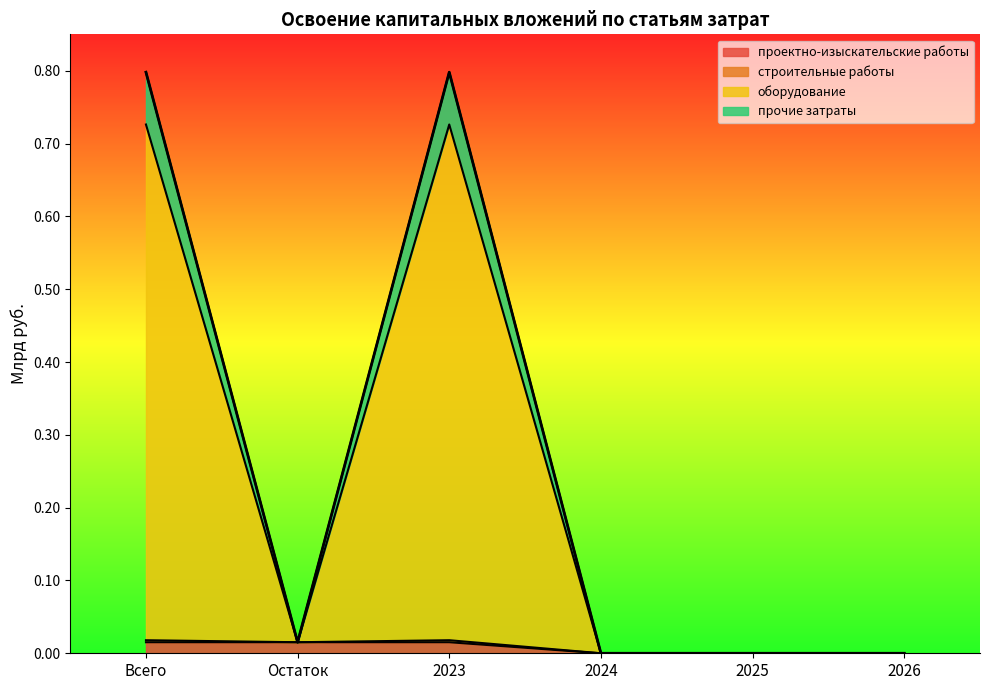

True or false: проектно-изыскательские работы and строительные работы intersect in this chart.

False